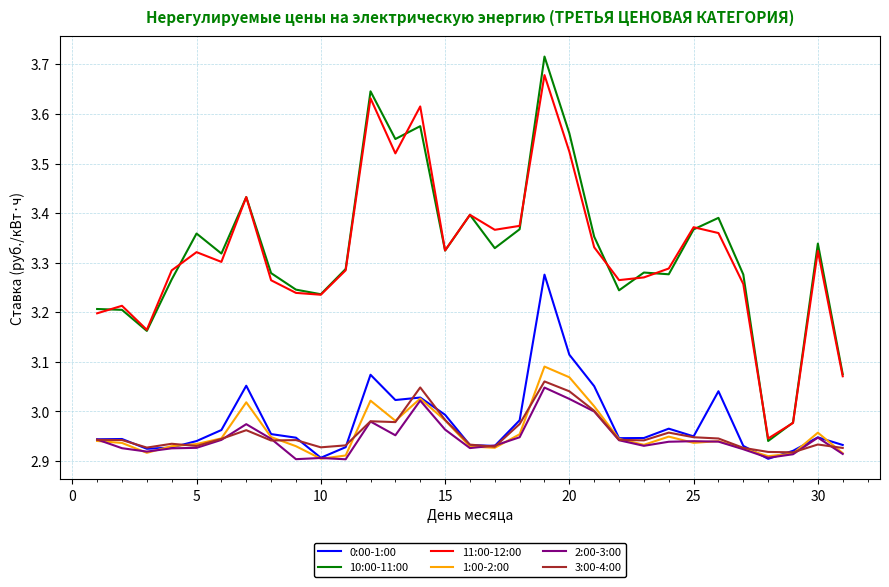

Which series has the largest range (max minus min)?

10:00-11:00